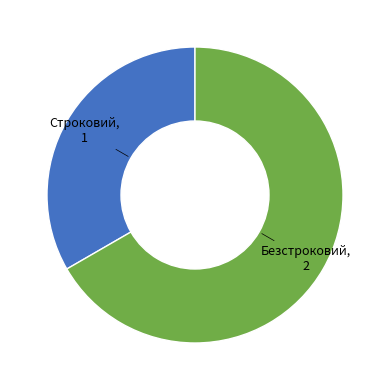

Does any single category account for the majority?

Yes